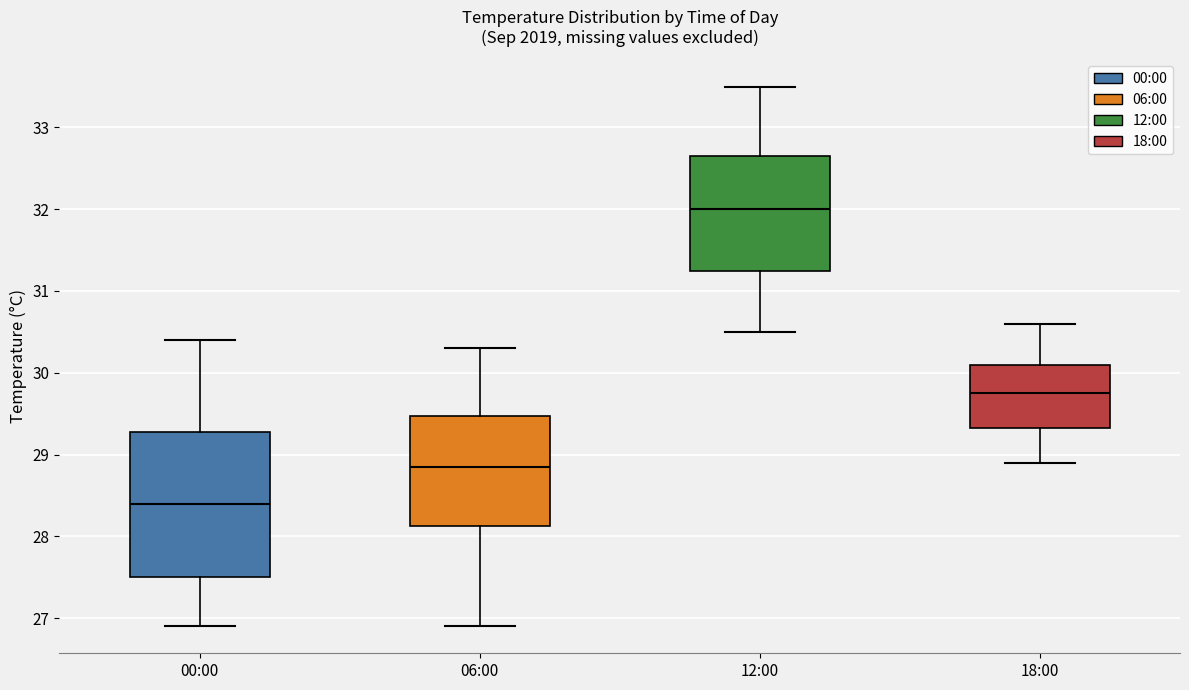

Which box is the tallest, from its lower edge to its upper edge?

00:00